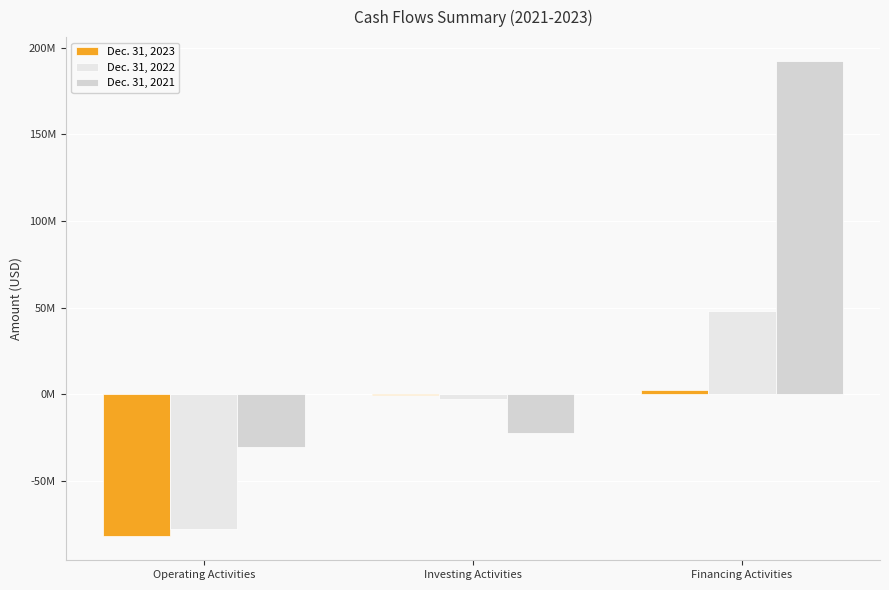

Reading right to left, transcribe all the data shown in this chart.

Dec. 31, 2023: 2560000	-414000	-82025000
Dec. 31, 2022: 47804000	-2712000	-77514000
Dec. 31, 2021: 192341000	-22214000	-30196000